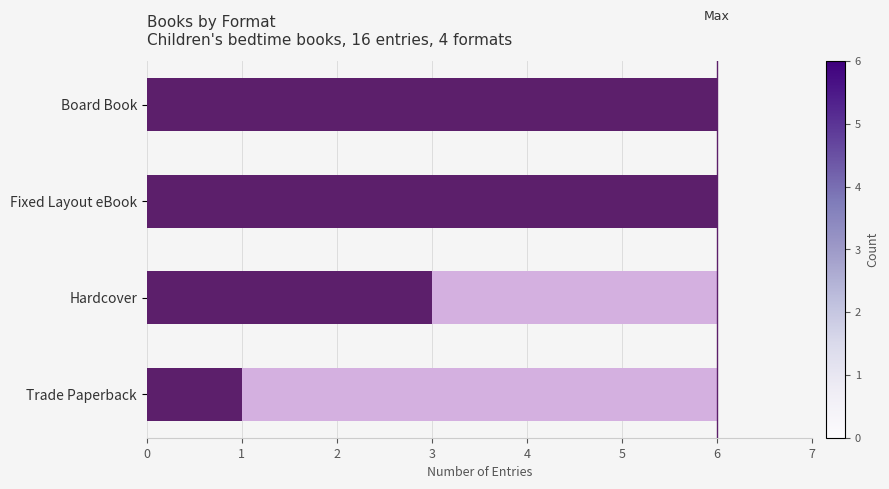

What is the total value across all series at Fixed Layout eBook?

6